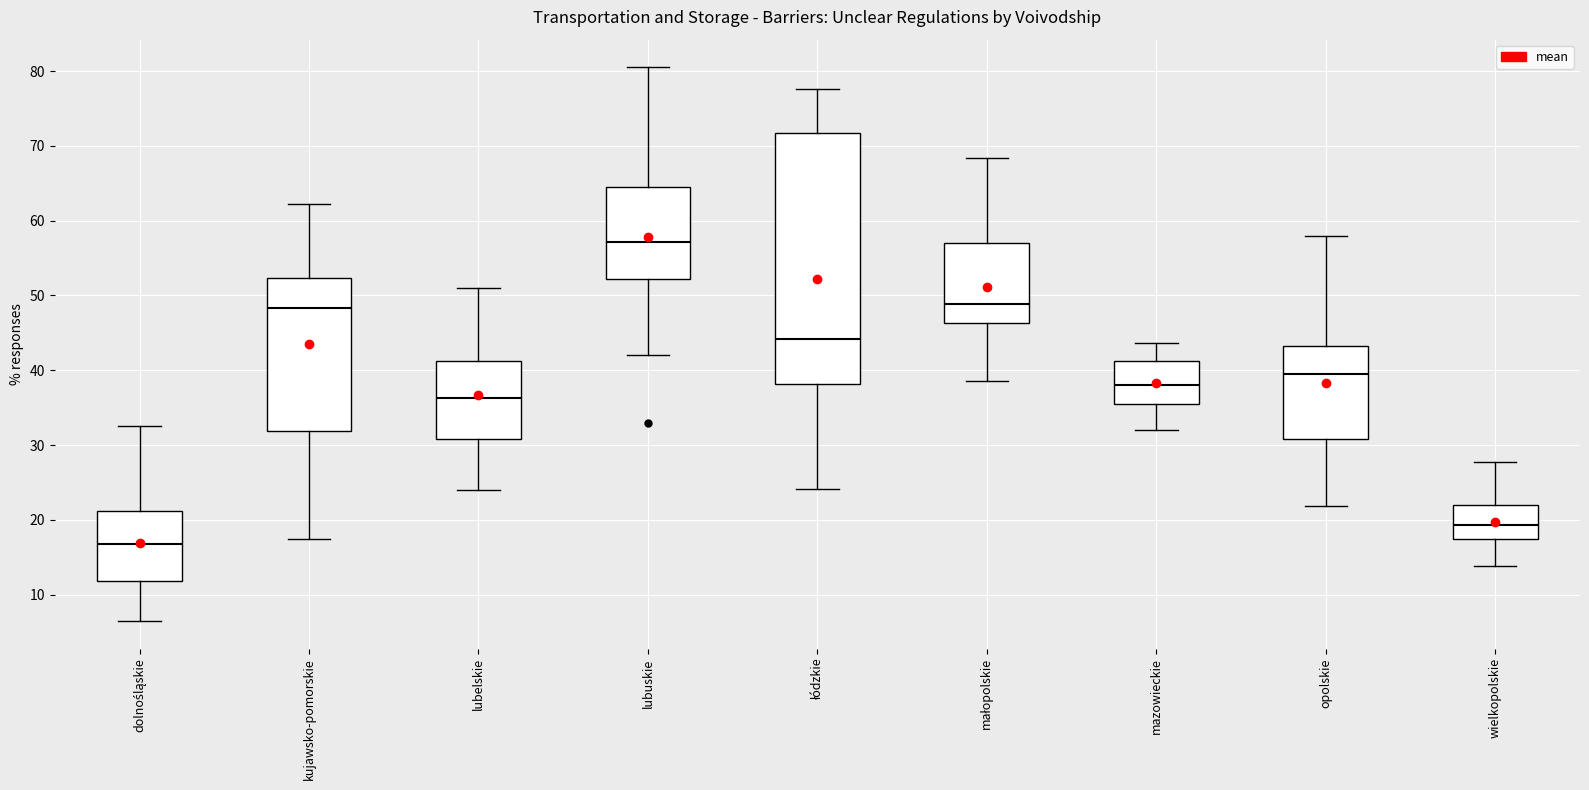

Where does the median line of the box for lubuskie sit on the y-axis? The values are not printed on the chart, so give them approximately, as read against the axis.

57